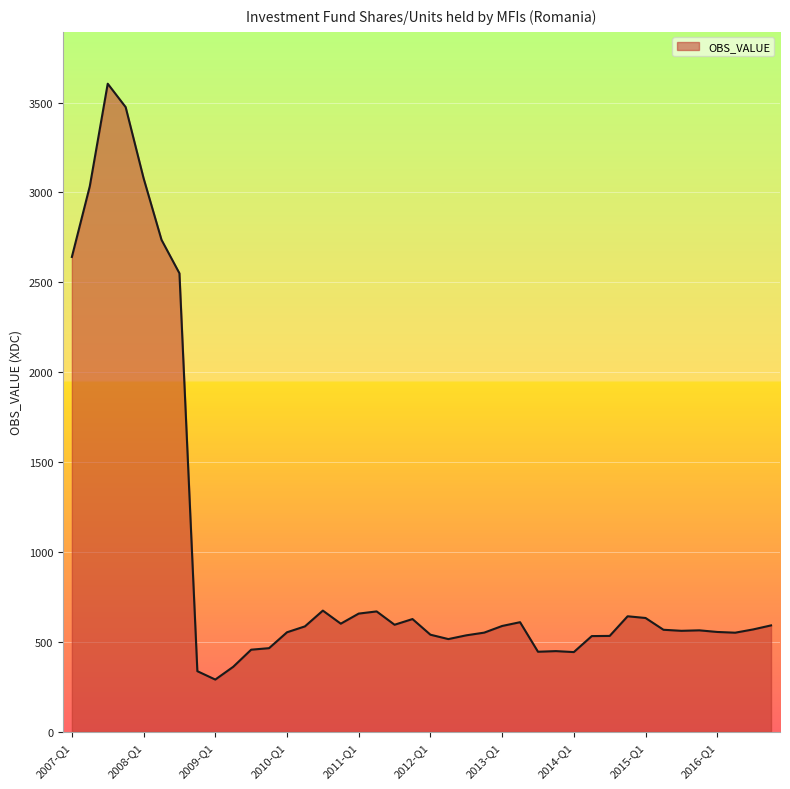

What is the difference between the maximum and minimum values?

3313.9